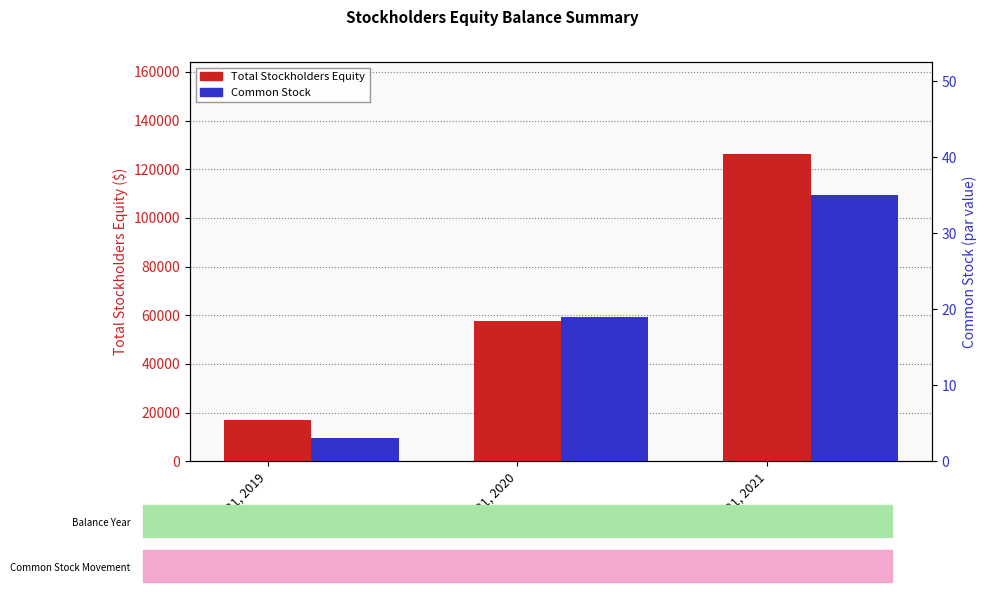

How many data points in Common Stock are less than 19?

1